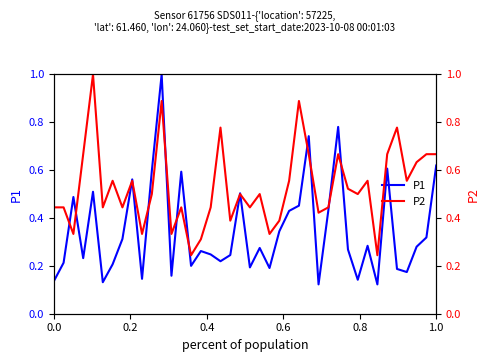

Which series has the largest total across all categories?

P2